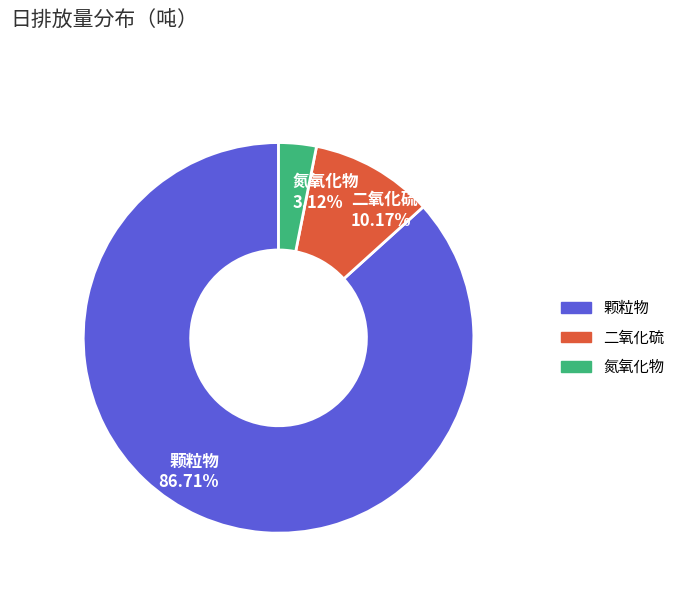

What percentage is NOT represented by 二氧化硫?

89.8%